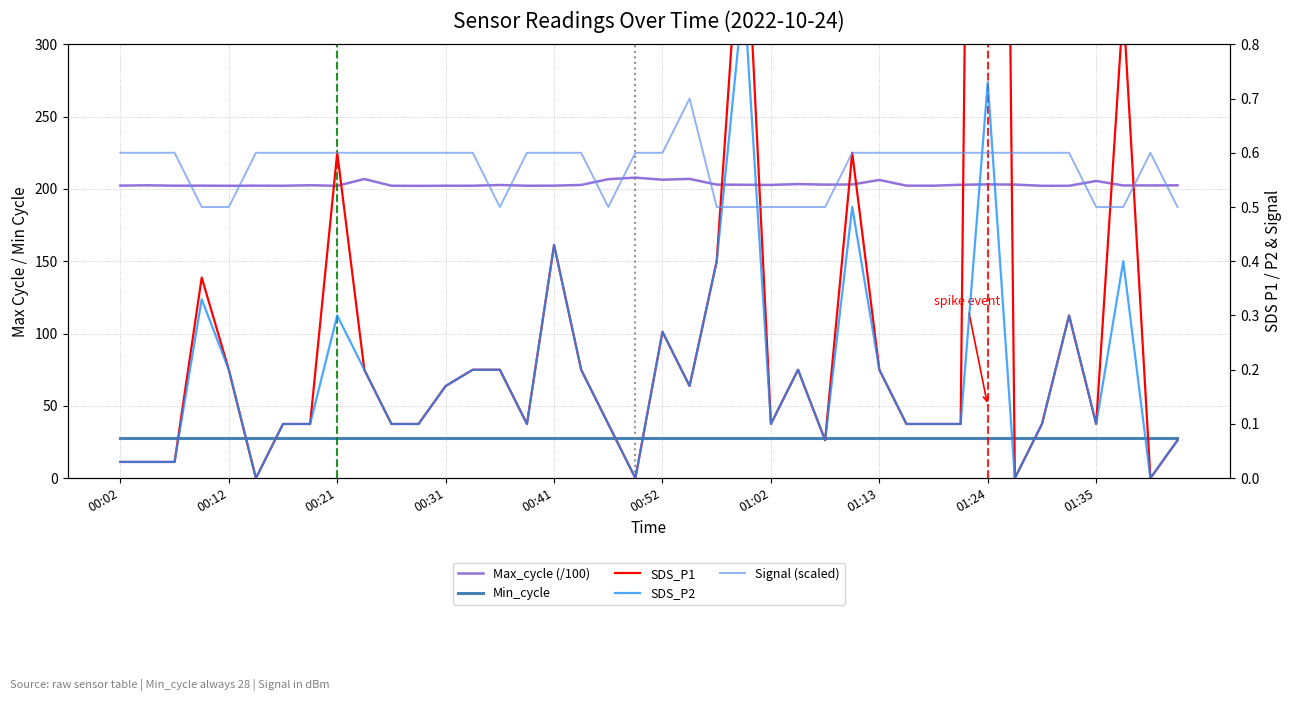

Which series changed the most between 11 and 36?

Max_cycle (/100)